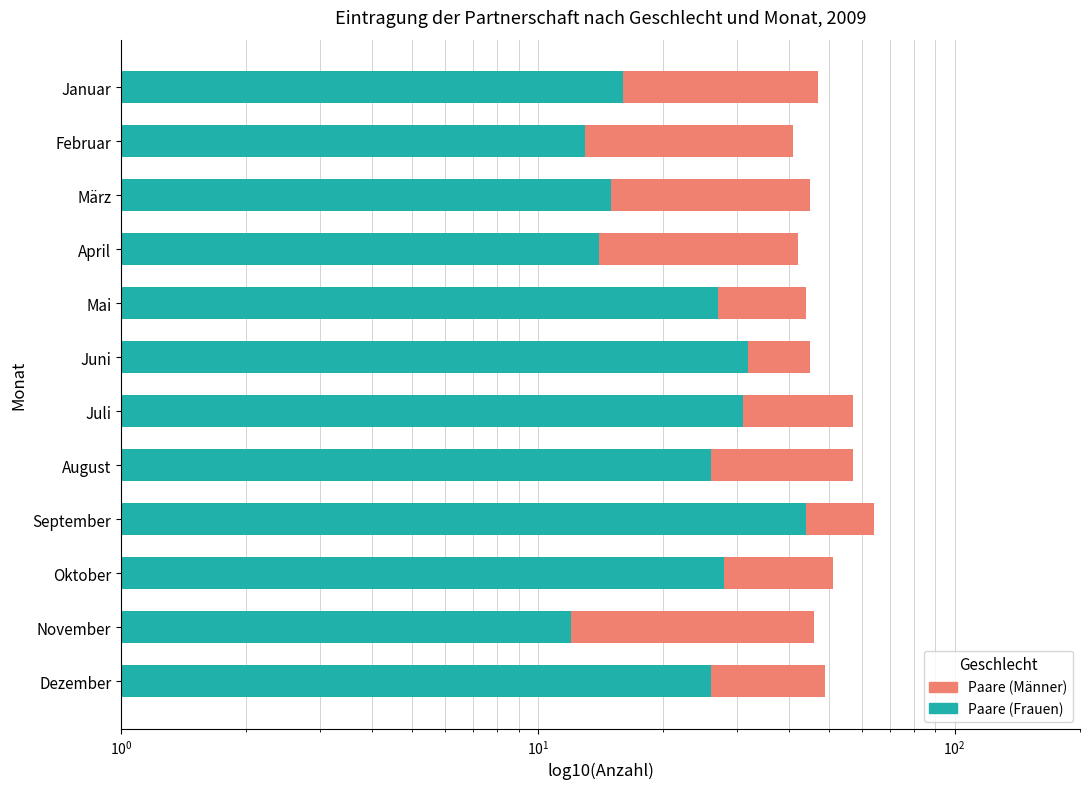

The Paare (Frauen) series shows 34 at Dezember. True or false?

False